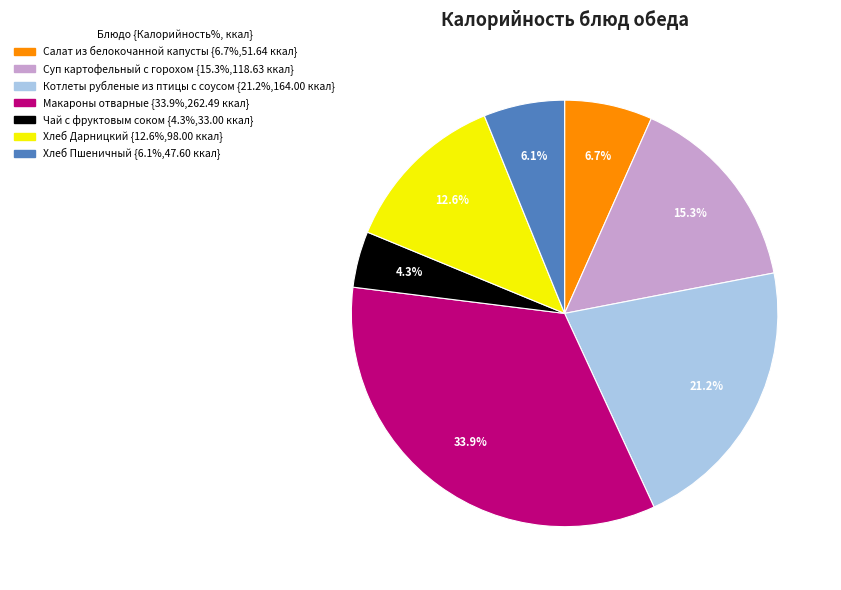

To the nearest percent, what is the combined percentage of Суп картофельный с горохом and Чай с фруктовым соком?

20%